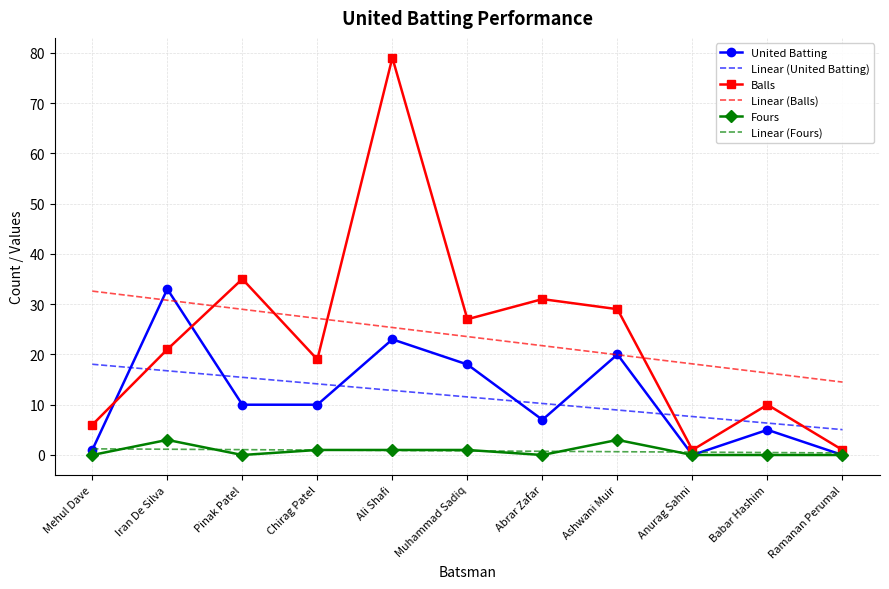

The United Batting series shows 14.7 at Chirag Patel. True or false?

False